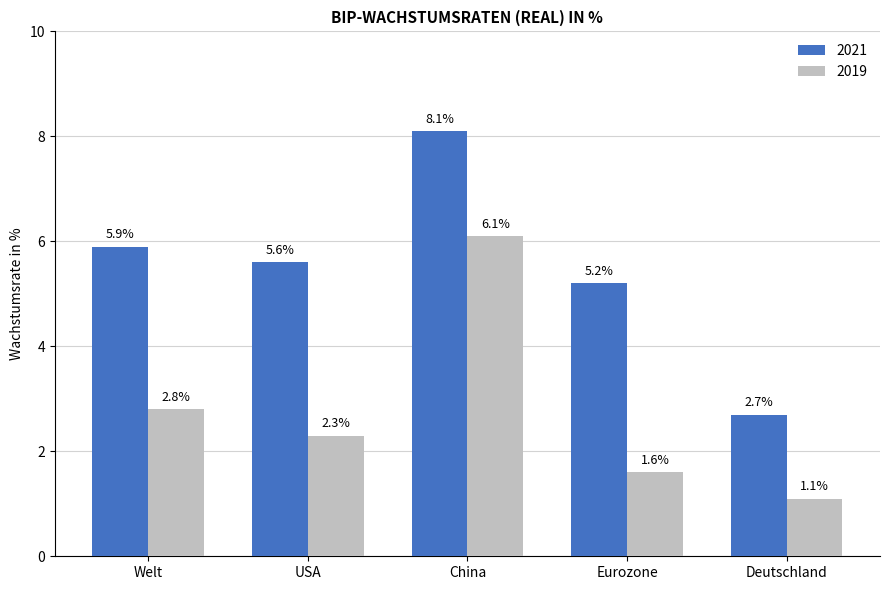

Which category has the lowest value across all series?

Deutschland